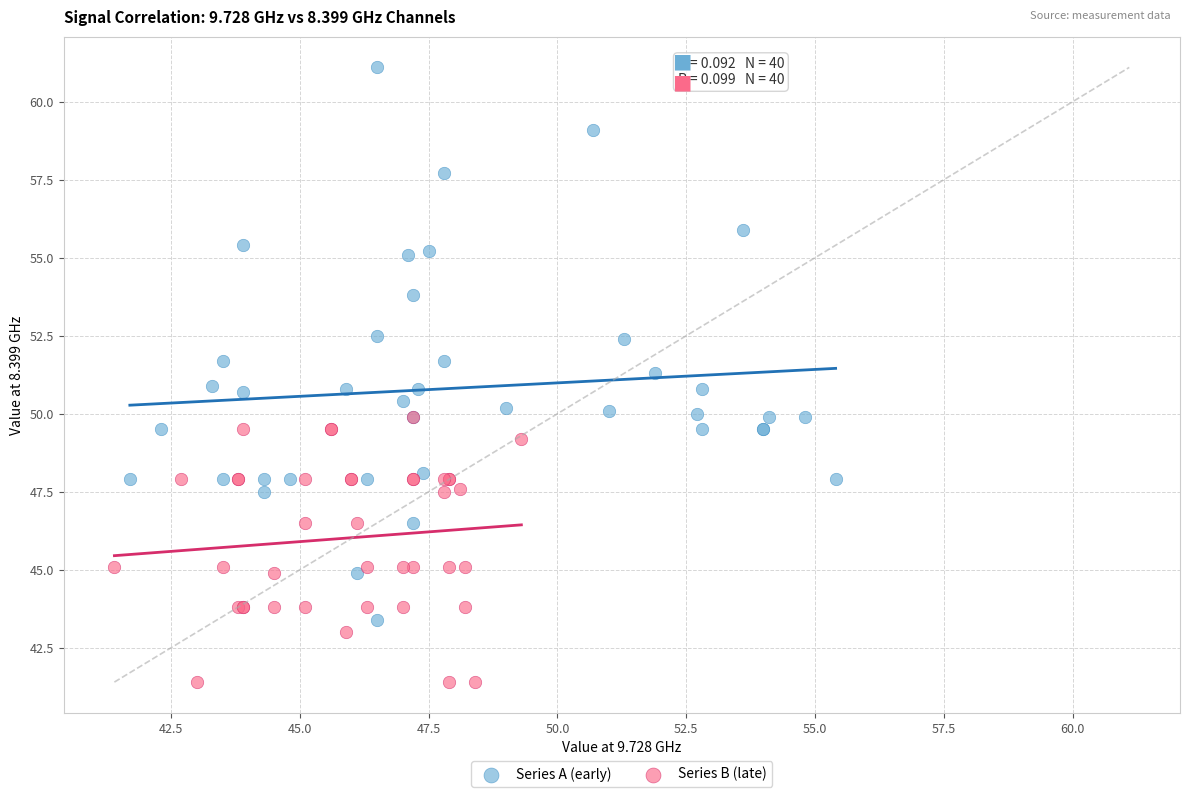

Which series has the widest spread of Y values?

Series A (early)